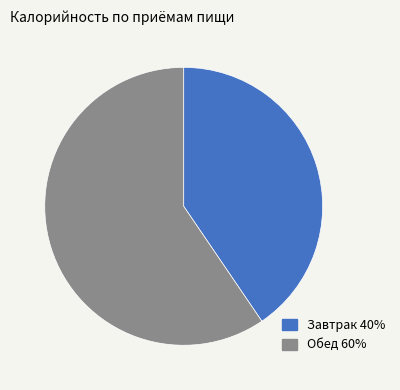

True or false: Завтрак accounts for 40% of the total.

True